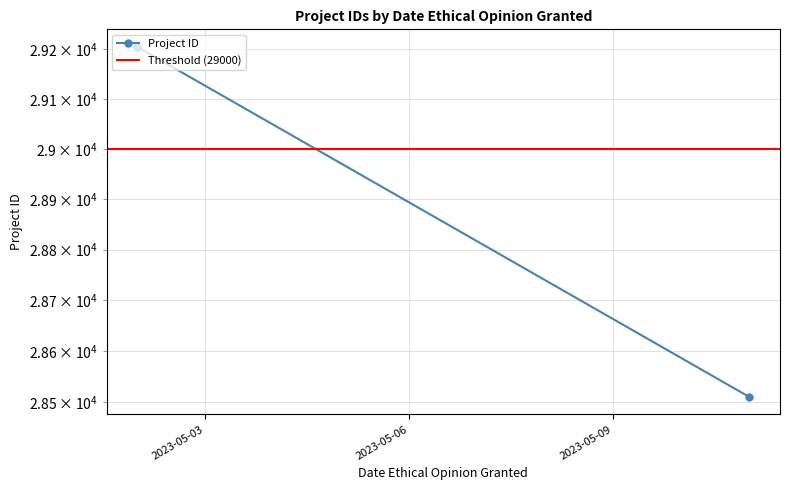

Reading left to right, extract all data points from this chart.

2023-05-02=29203	2023-05-02=29204	2023-05-11=28510